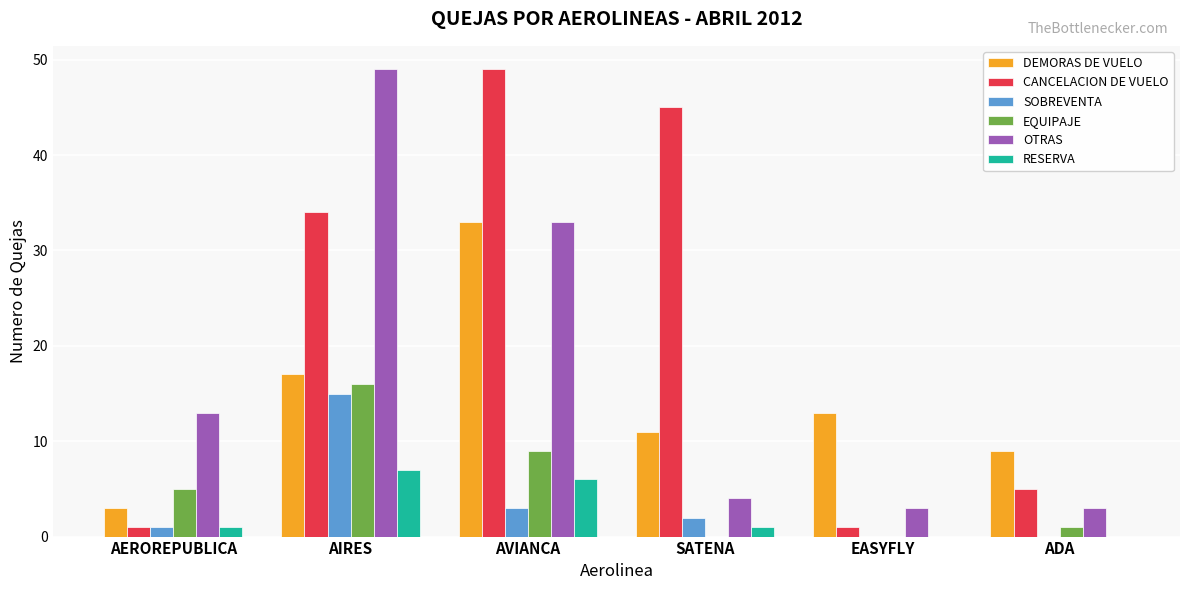

Are the bars grouped side by side (vs. stacked)?

Yes